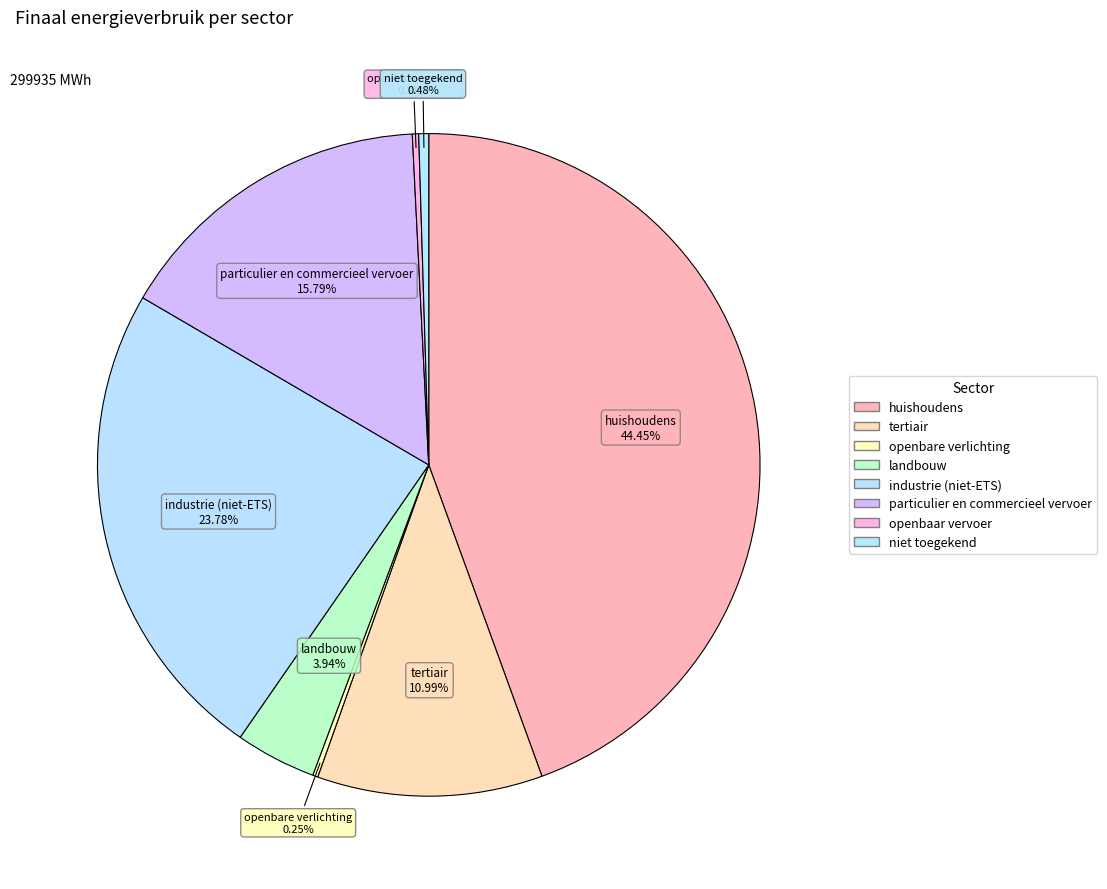

Is it true that openbaar vervoer is 0% of the pie?

True